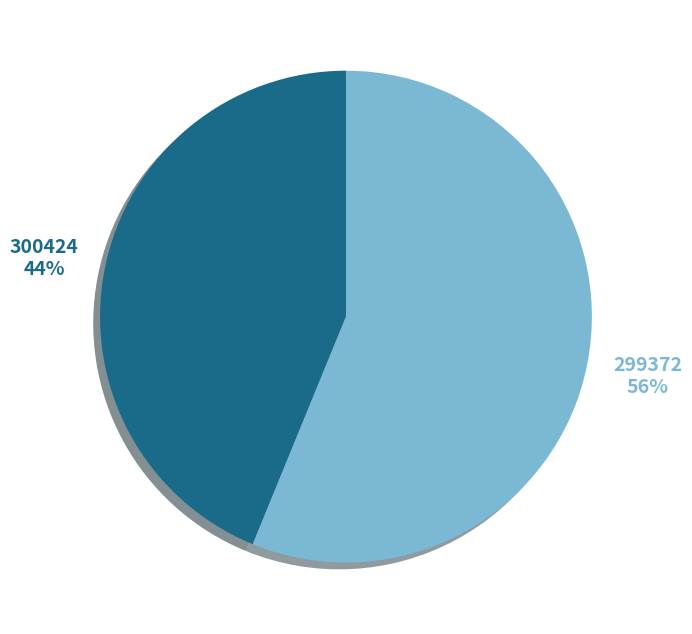

How many slices are in this pie chart?

2